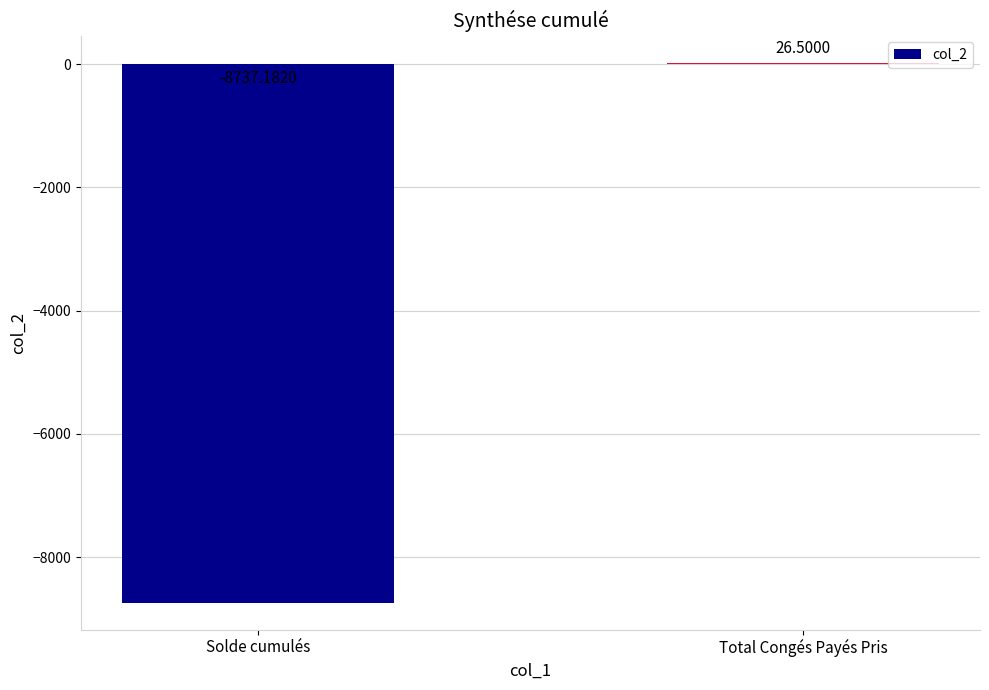

Are the bars grouped side by side (vs. stacked)?

No